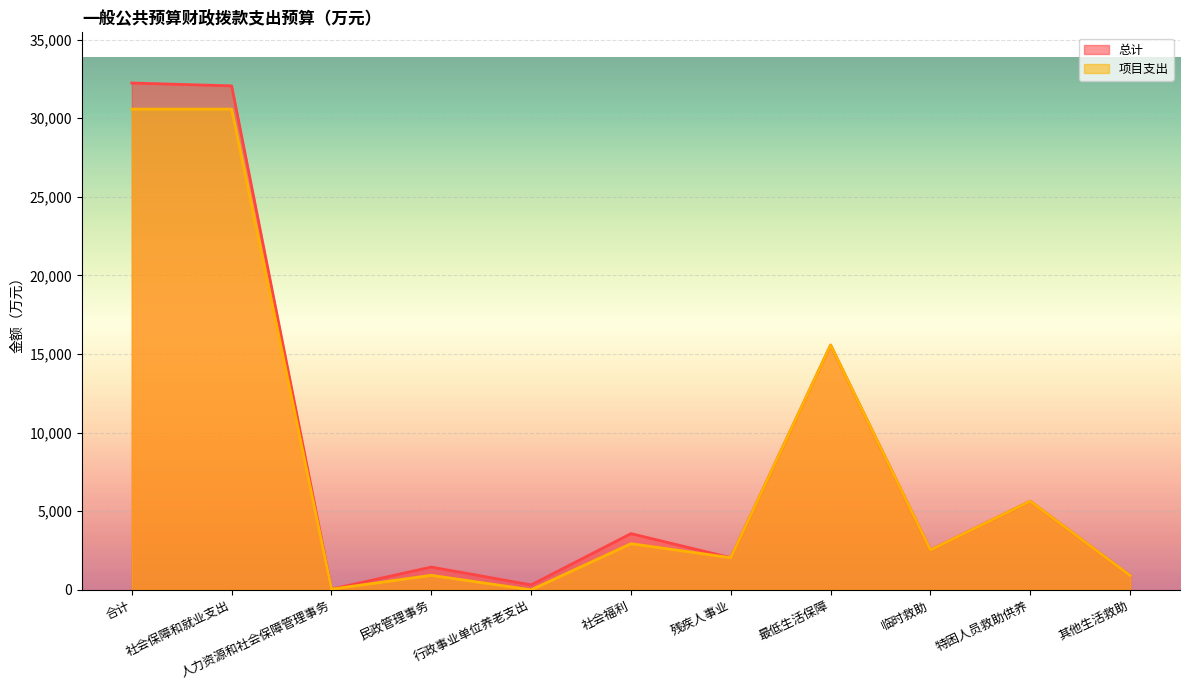

What is the total value across all series at 合计?

62807.4